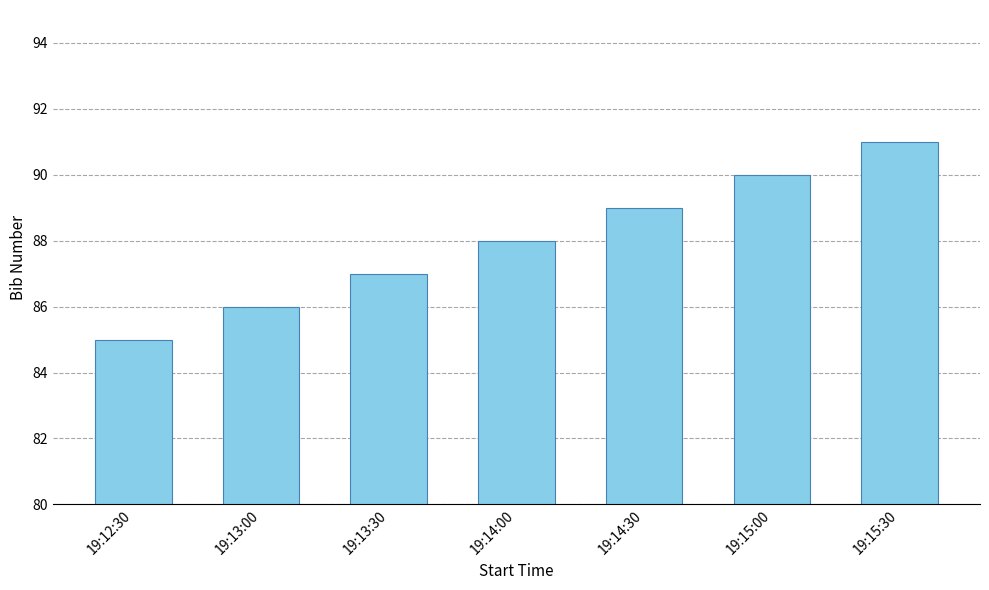

Reading left to right, what are all the values shown in this chart?

85	86	87	88	89	90	91